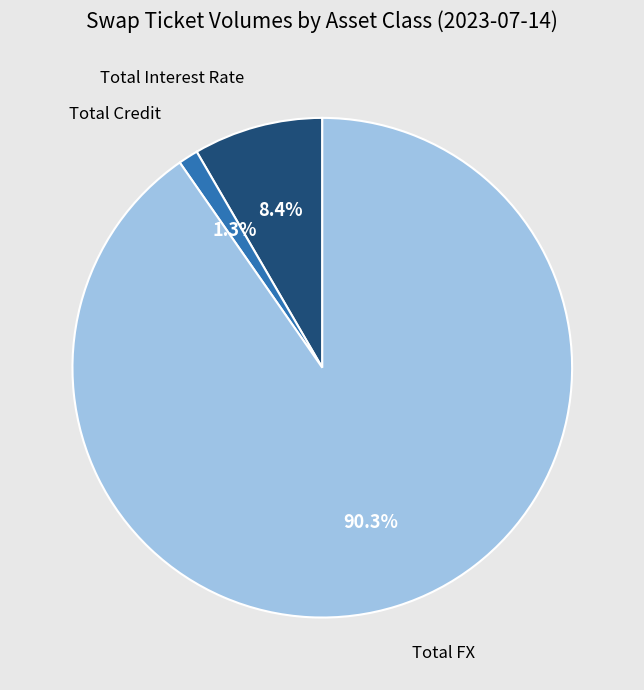

To the nearest percent, what is the difference between the largest and smallest slice percentages?

89%